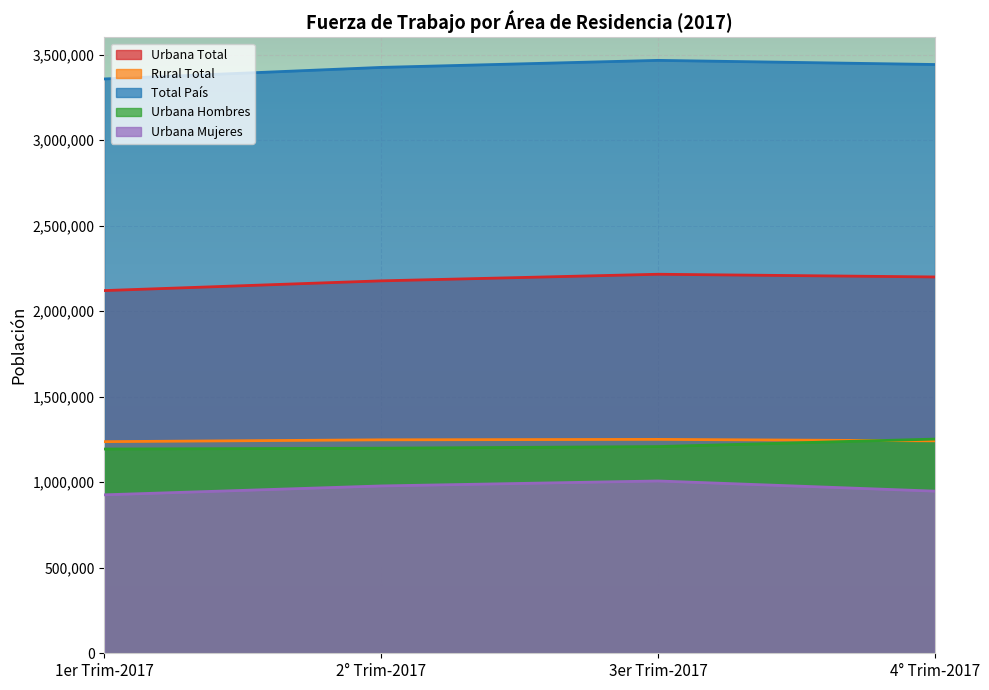

Count the Urbana Mujeres values in the range 947825 to 1007206.

3